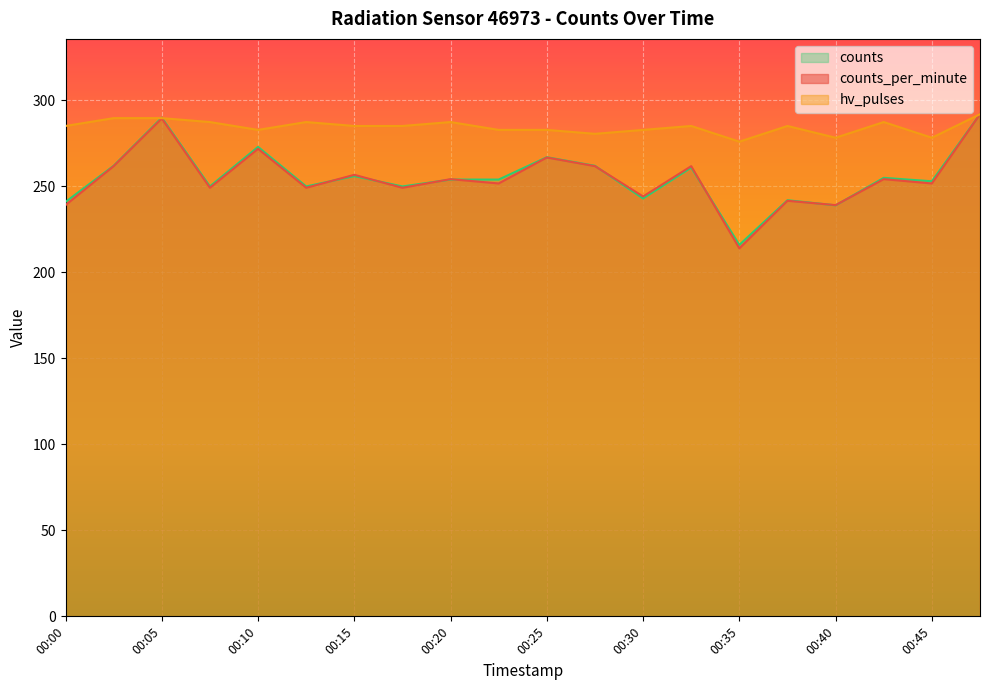

Is the value of counts_per_minute at 00:18 greater than the value of hv_pulses at 00:23?

No